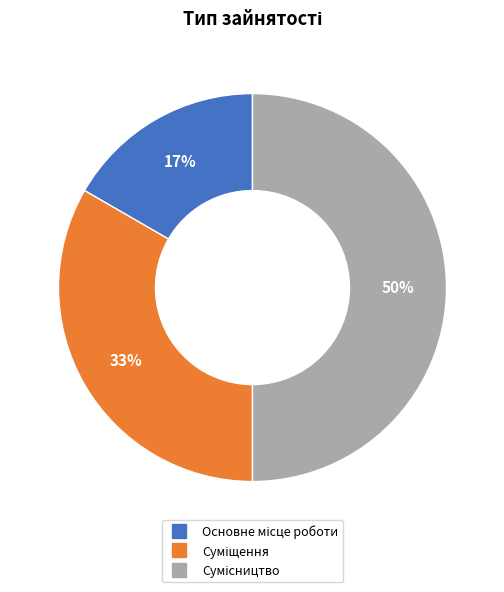

To the nearest percent, what is the average slice percentage?

33%